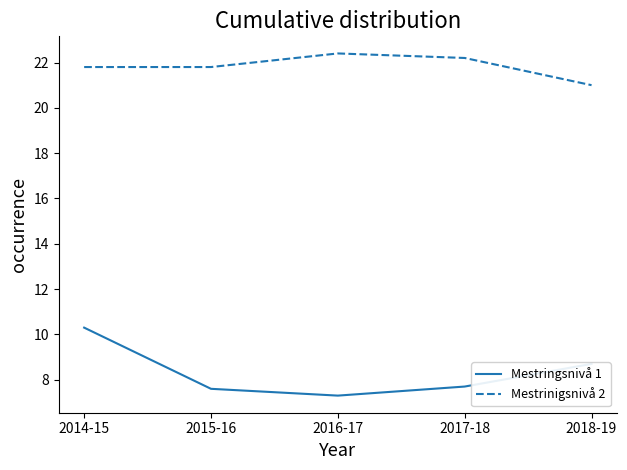

What value does the Mestringsnivå 1 series have at 2018-19?

8.7